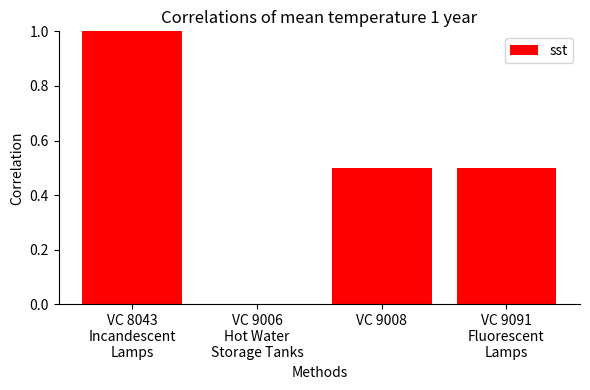

The value at VC 9008 is 0.7. True or false?

False